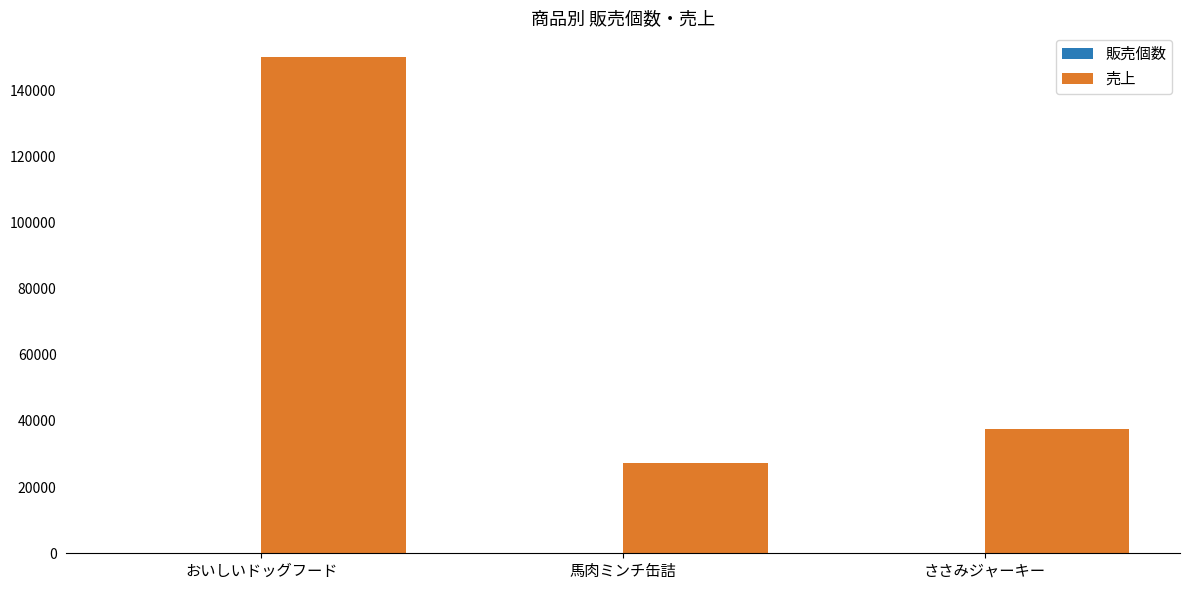

At which category does the chart reach its peak across all series?

おいしいドッグフード